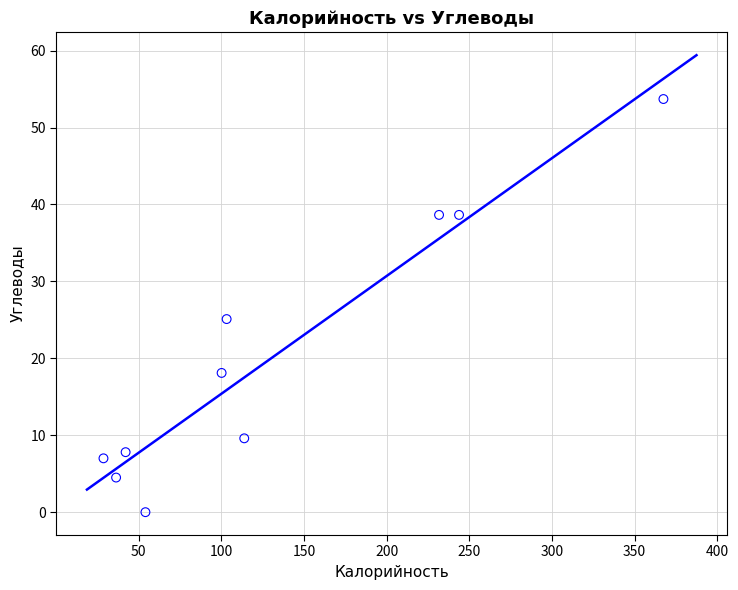

What Y value in the scatter plot is closest to 26?

25.1